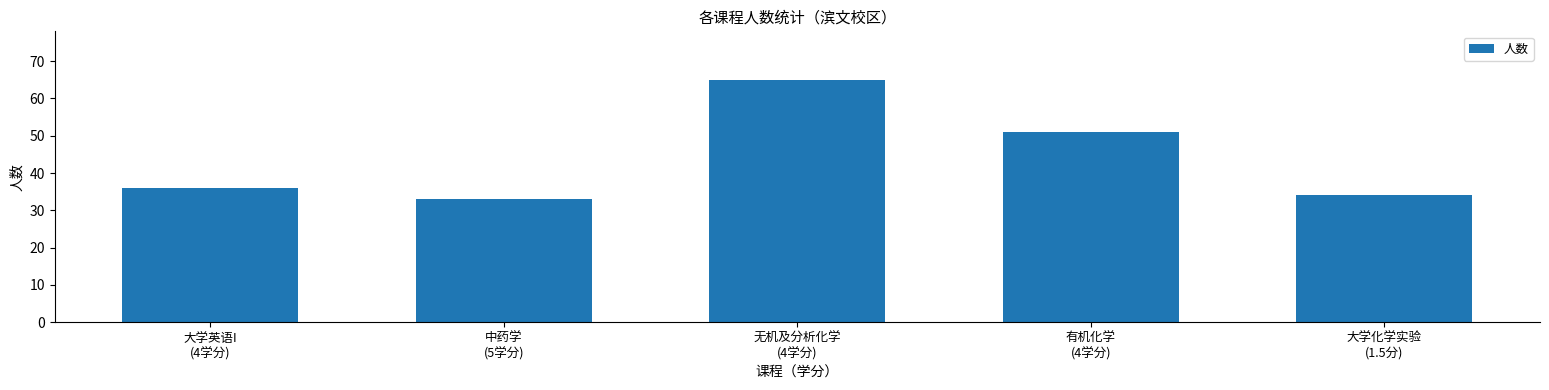

Which has a higher value, 有机化学
(4学分) or 无机及分析化学
(4学分)?

无机及分析化学
(4学分)